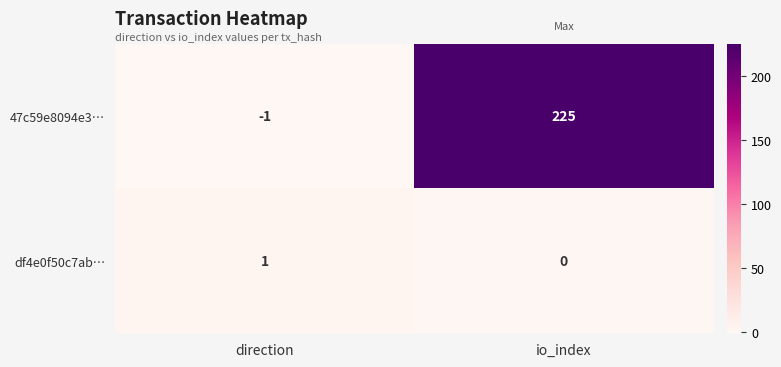

List the series in order of their peak value, lowest first.

df4e0f50c7ab…, 47c59e8094e3…